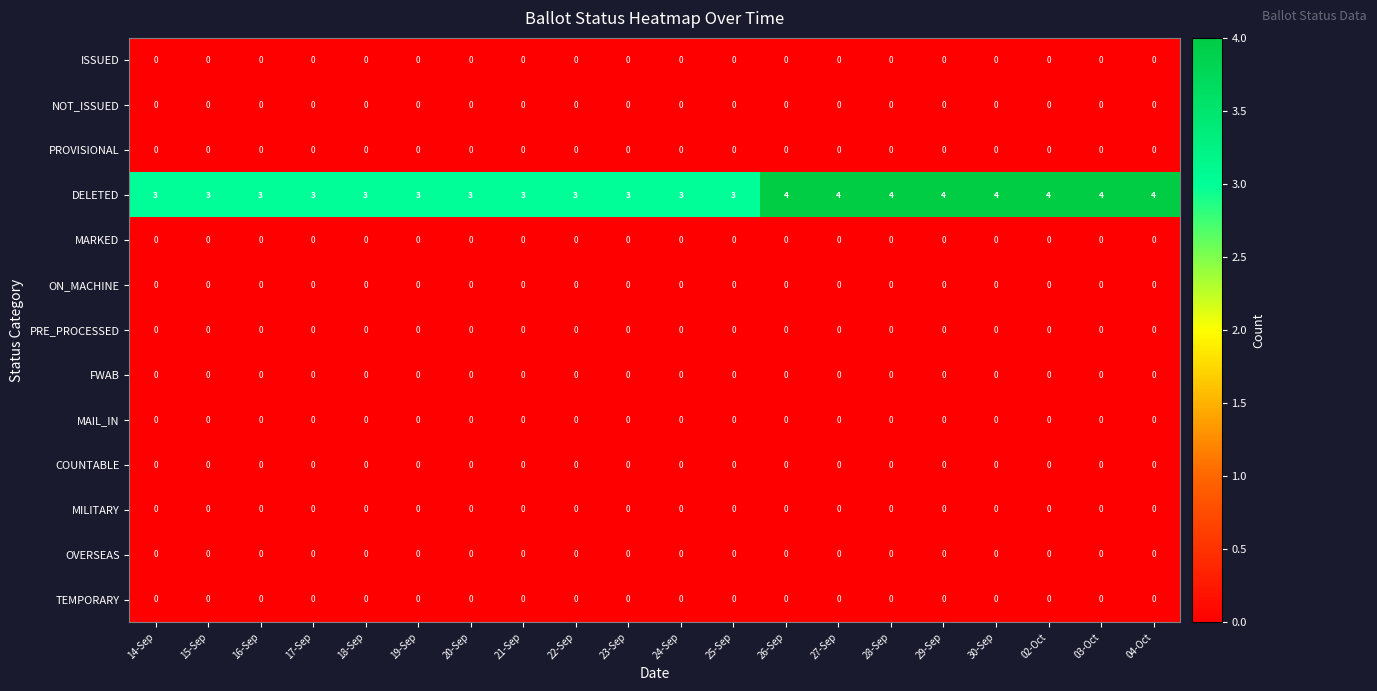

What is the highest value of the DELETED series?

4